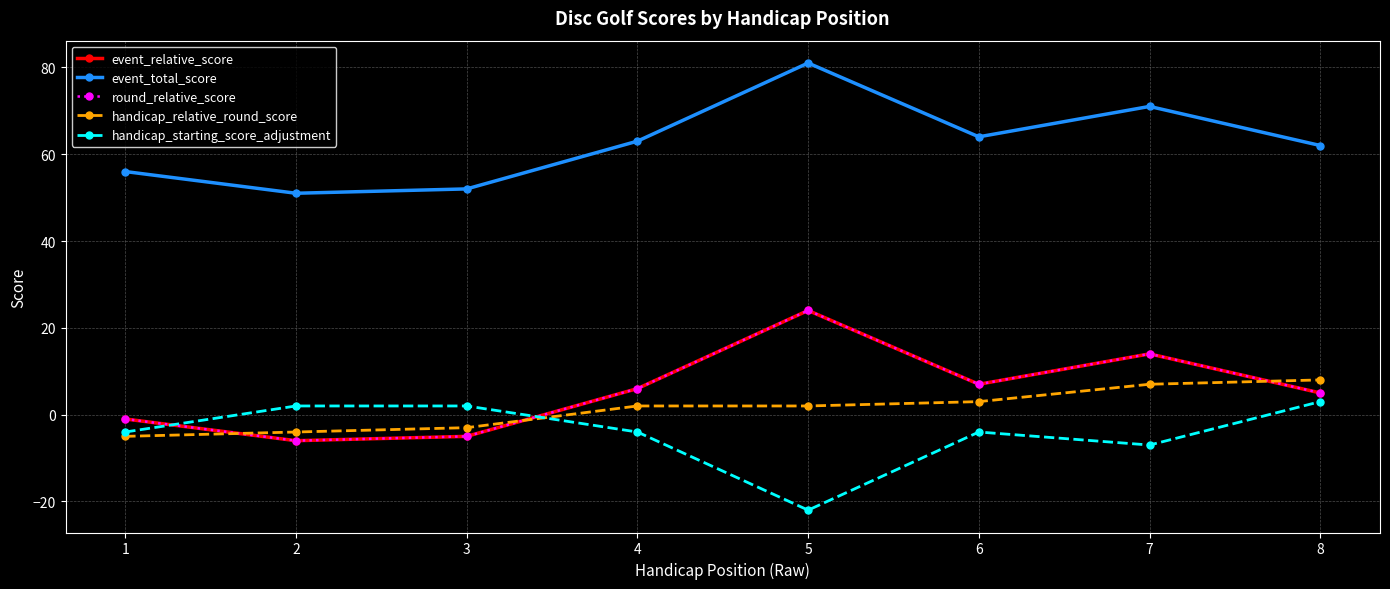

True or false: round_relative_score has more than 1 points higher than both neighbors.

True